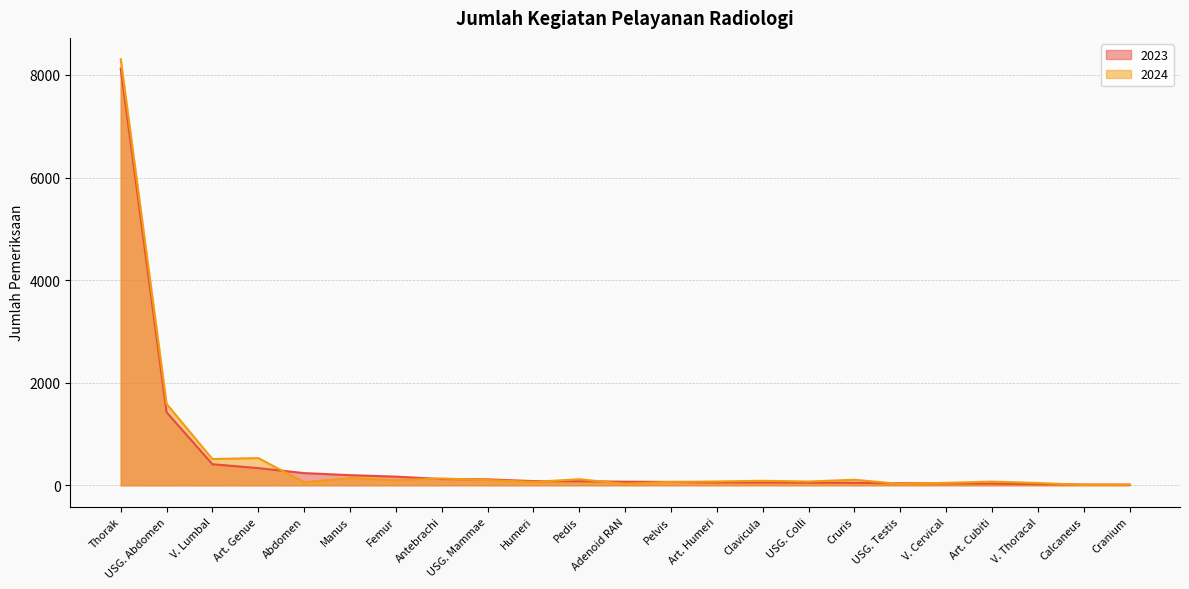

Does the chart display data point markers on the line(s)?

No